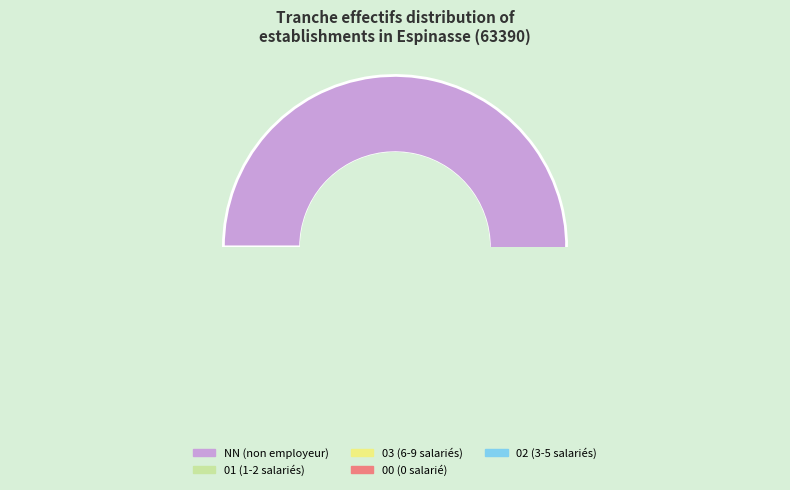

How many segments does this pie chart have?

5